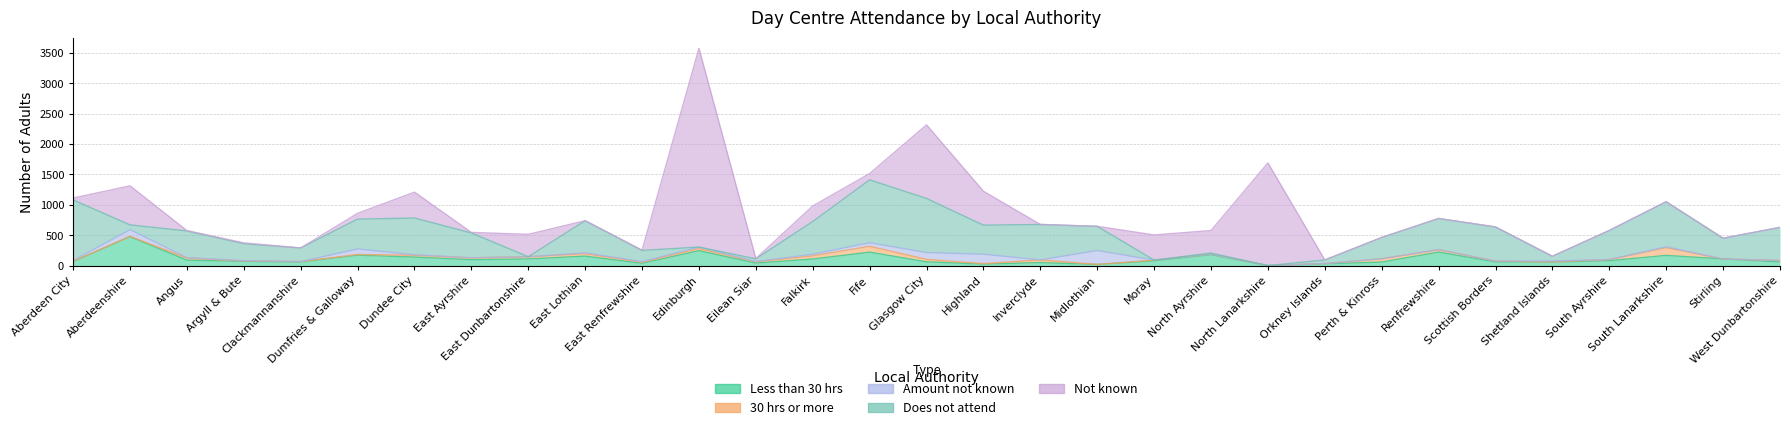

How many interior local valleys does the 30 hrs or more series have?

8